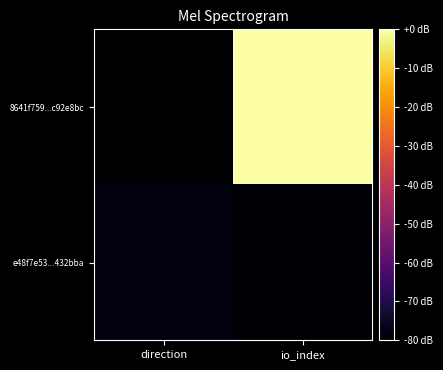

How many categories are shown in the chart?

2